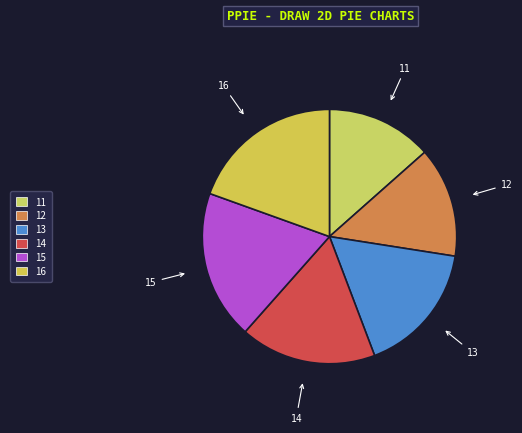

What is the ratio of the value at 15 to the value at 14?

1.1